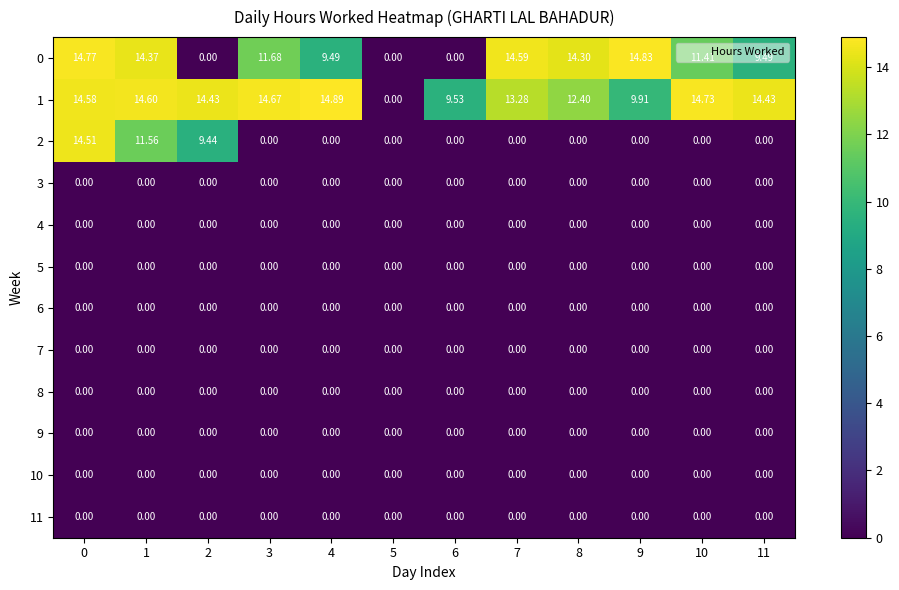

Reading left to right, transcribe all the data shown in this chart.

0: 0=14.8	1=14.4	2=0.0	3=11.7	4=9.5	5=0.0	6=0.0	7=14.6	8=14.3	9=14.8	10=11.4	11=9.5
1: 0=14.6	1=14.6	2=14.4	3=14.7	4=14.9	5=0.0	6=9.5	7=13.3	8=12.4	9=9.9	10=14.7	11=14.4
2: 0=14.5	1=11.6	2=9.4	3=0.0	4=0.0	5=0.0	6=0.0	7=0.0	8=0.0	9=0.0	10=0.0	11=0.0
3: 0=0.0	1=0.0	2=0.0	3=0.0	4=0.0	5=0.0	6=0.0	7=0.0	8=0.0	9=0.0	10=0.0	11=0.0
4: 0=0.0	1=0.0	2=0.0	3=0.0	4=0.0	5=0.0	6=0.0	7=0.0	8=0.0	9=0.0	10=0.0	11=0.0
5: 0=0.0	1=0.0	2=0.0	3=0.0	4=0.0	5=0.0	6=0.0	7=0.0	8=0.0	9=0.0	10=0.0	11=0.0
6: 0=0.0	1=0.0	2=0.0	3=0.0	4=0.0	5=0.0	6=0.0	7=0.0	8=0.0	9=0.0	10=0.0	11=0.0
7: 0=0.0	1=0.0	2=0.0	3=0.0	4=0.0	5=0.0	6=0.0	7=0.0	8=0.0	9=0.0	10=0.0	11=0.0
8: 0=0.0	1=0.0	2=0.0	3=0.0	4=0.0	5=0.0	6=0.0	7=0.0	8=0.0	9=0.0	10=0.0	11=0.0
9: 0=0.0	1=0.0	2=0.0	3=0.0	4=0.0	5=0.0	6=0.0	7=0.0	8=0.0	9=0.0	10=0.0	11=0.0
10: 0=0.0	1=0.0	2=0.0	3=0.0	4=0.0	5=0.0	6=0.0	7=0.0	8=0.0	9=0.0	10=0.0	11=0.0
11: 0=0.0	1=0.0	2=0.0	3=0.0	4=0.0	5=0.0	6=0.0	7=0.0	8=0.0	9=0.0	10=0.0	11=0.0